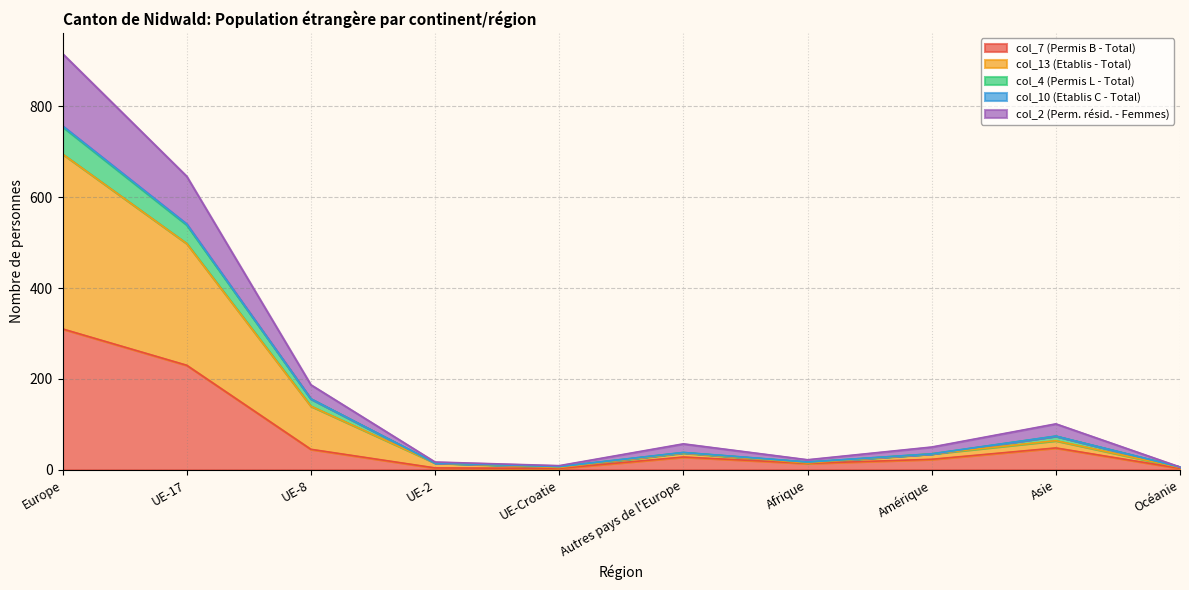

What is the total value across all series at Amérique?

50